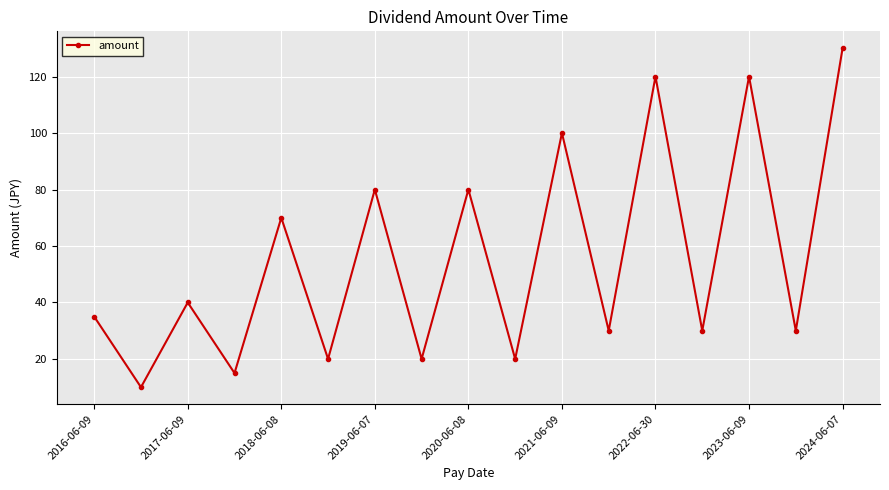

What is the maximum value shown in the chart?

130